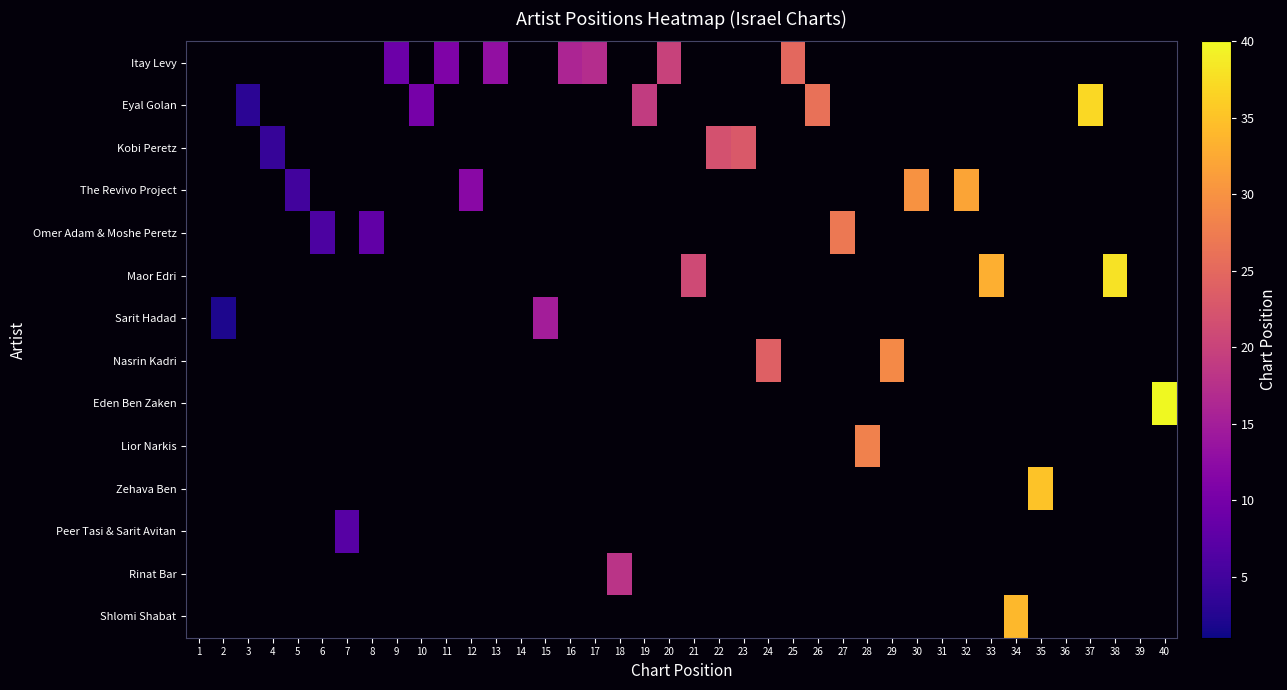

At which category does the chart reach its minimum across all series?

2